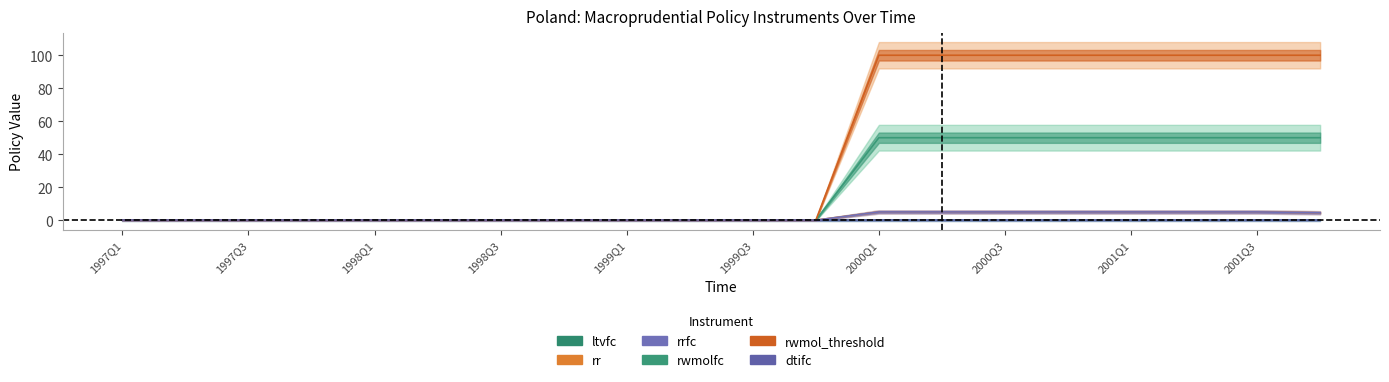

At which category is the sum across all series the highest?

2000Q1